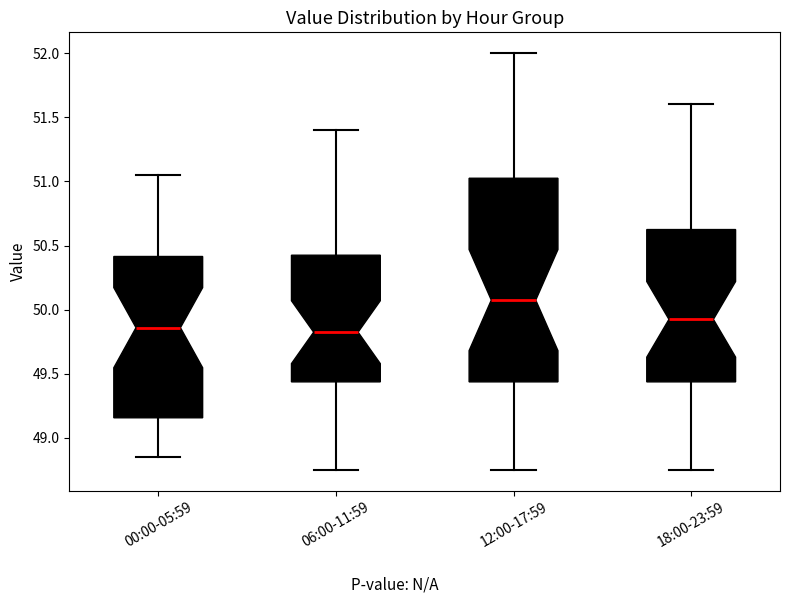

Which box has the highest median line?

12:00-17:59